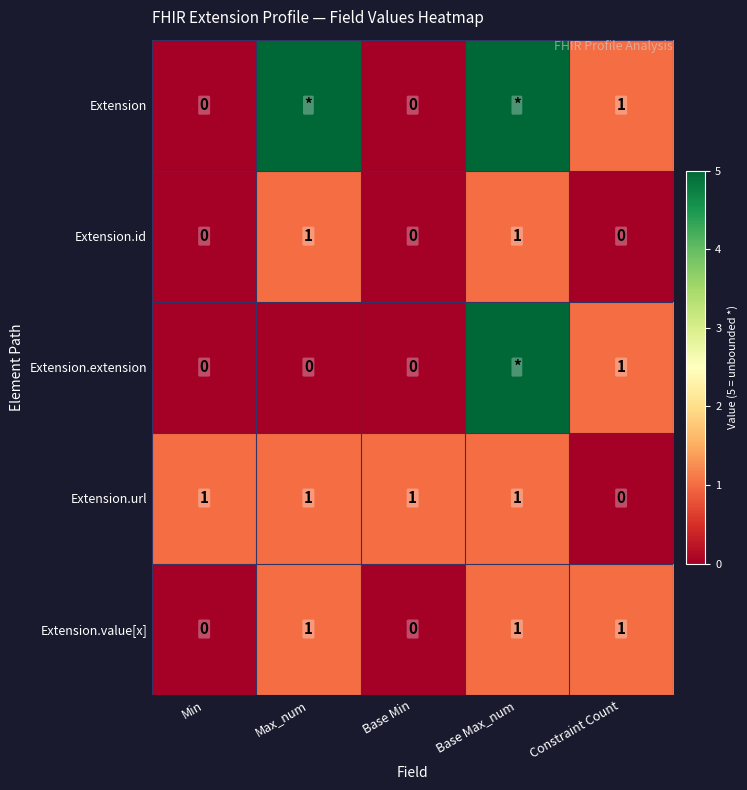

True or false: Extension.id has a value of 0 at Constraint Count.

True